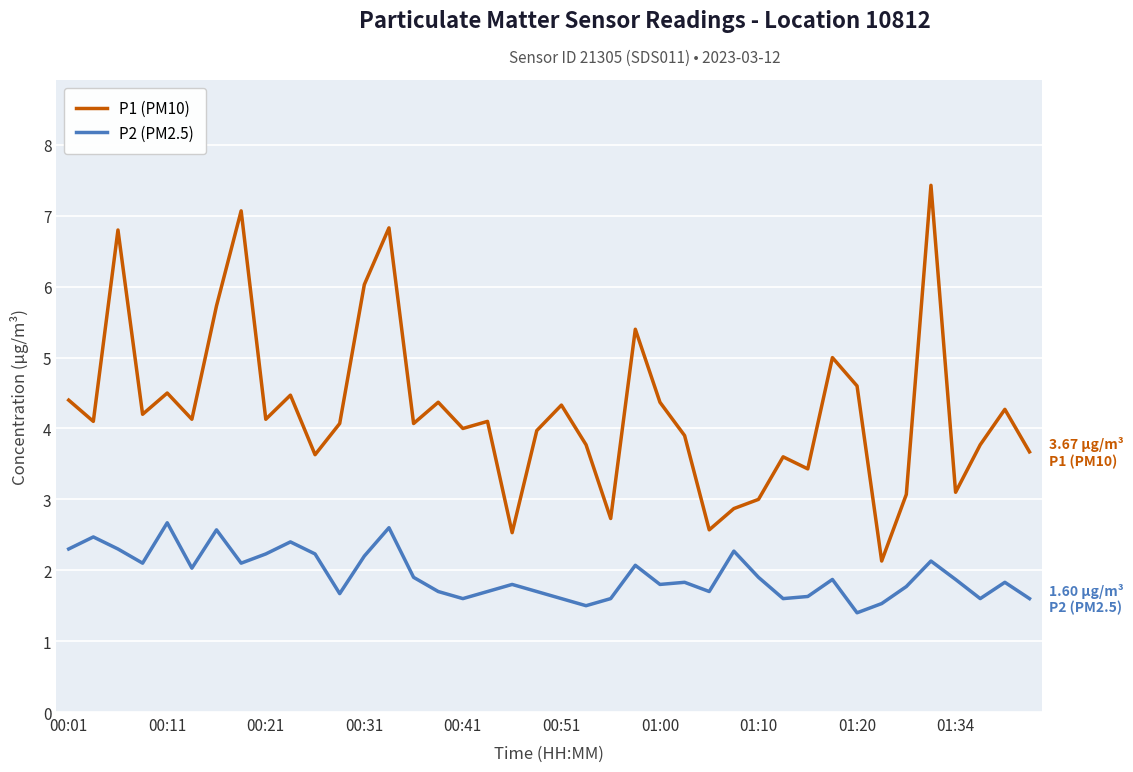

Which series has the largest range (max minus min)?

P1 (PM10)